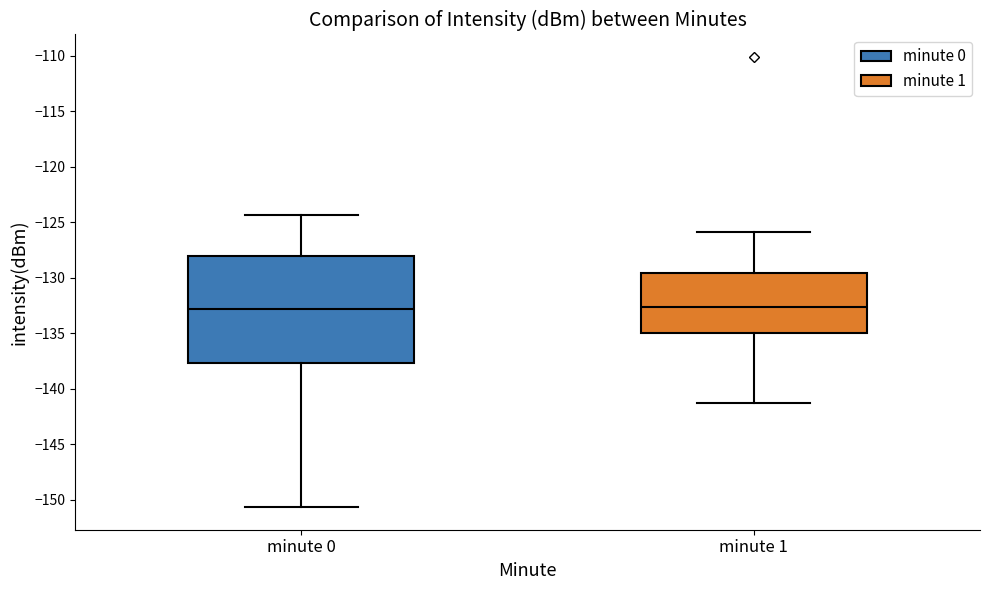

Where is the lower edge of the box for minute 1 on the y-axis? The values are not printed on the chart, so give them approximately, as read against the axis.

-135.0